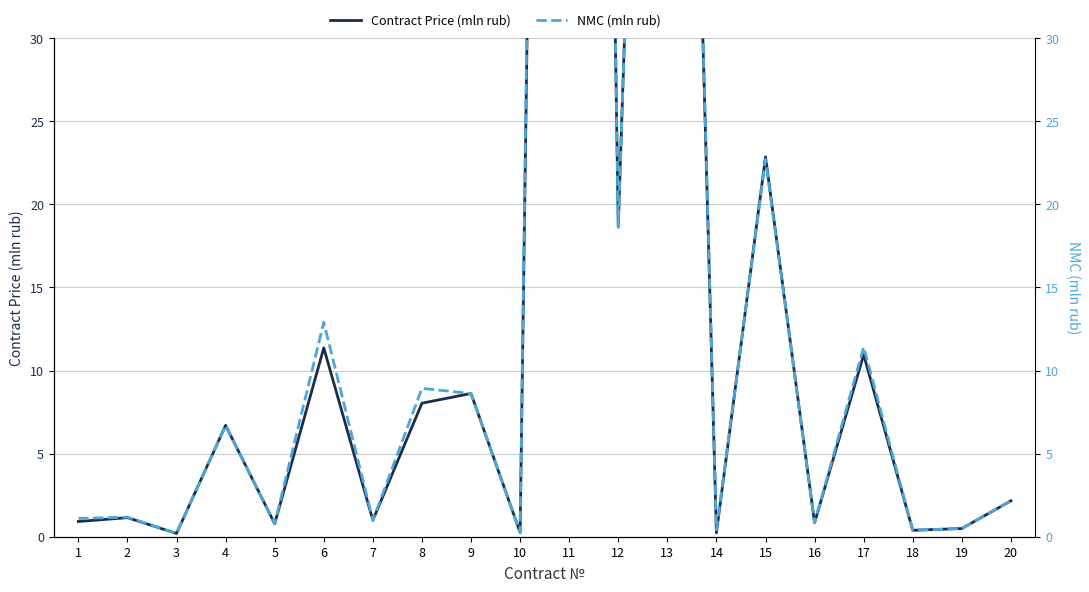

Where is the first local maximum for Contract Price (mln rub)?

2